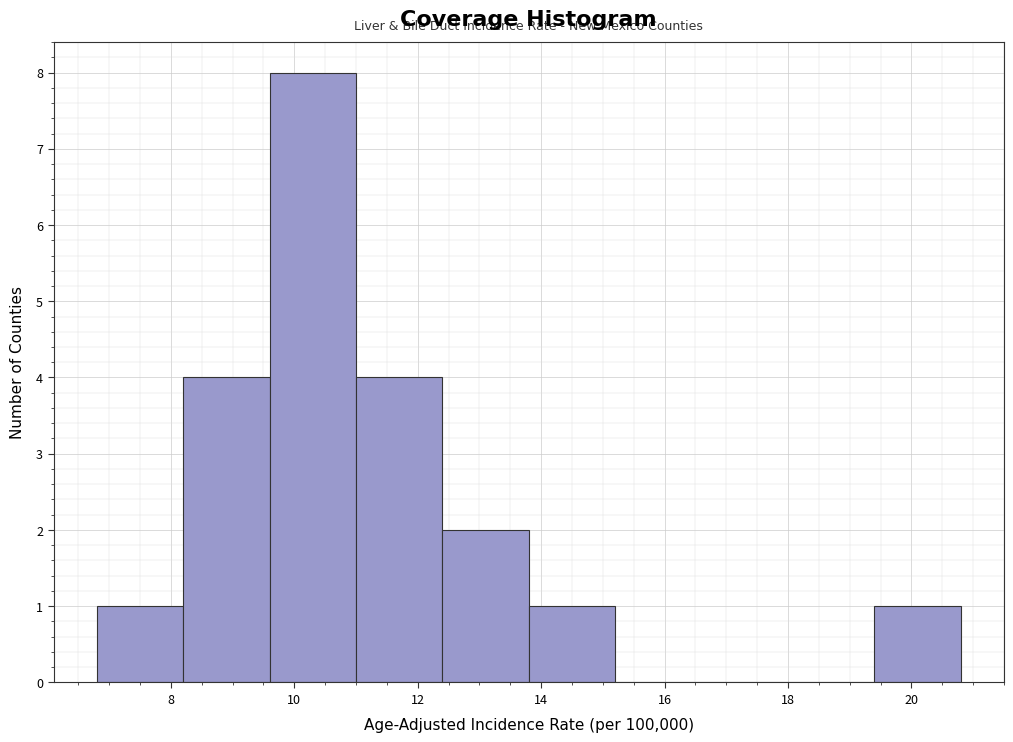

Reading left to right, list every bar in this chart as the range it spans on the x-axis followed by its height. The values are not printed on the chart, so give them approximately, as read against the axis.

6.8 to 8.2: 1
8.2 to 9.6: 4
9.6 to 11.0: 8
11.0 to 12.4: 4
12.4 to 13.8: 2
13.8 to 15.2: 1
15.2 to 16.6: 0
16.6 to 18.0: 0
18.0 to 19.4: 0
19.4 to 20.8: 1